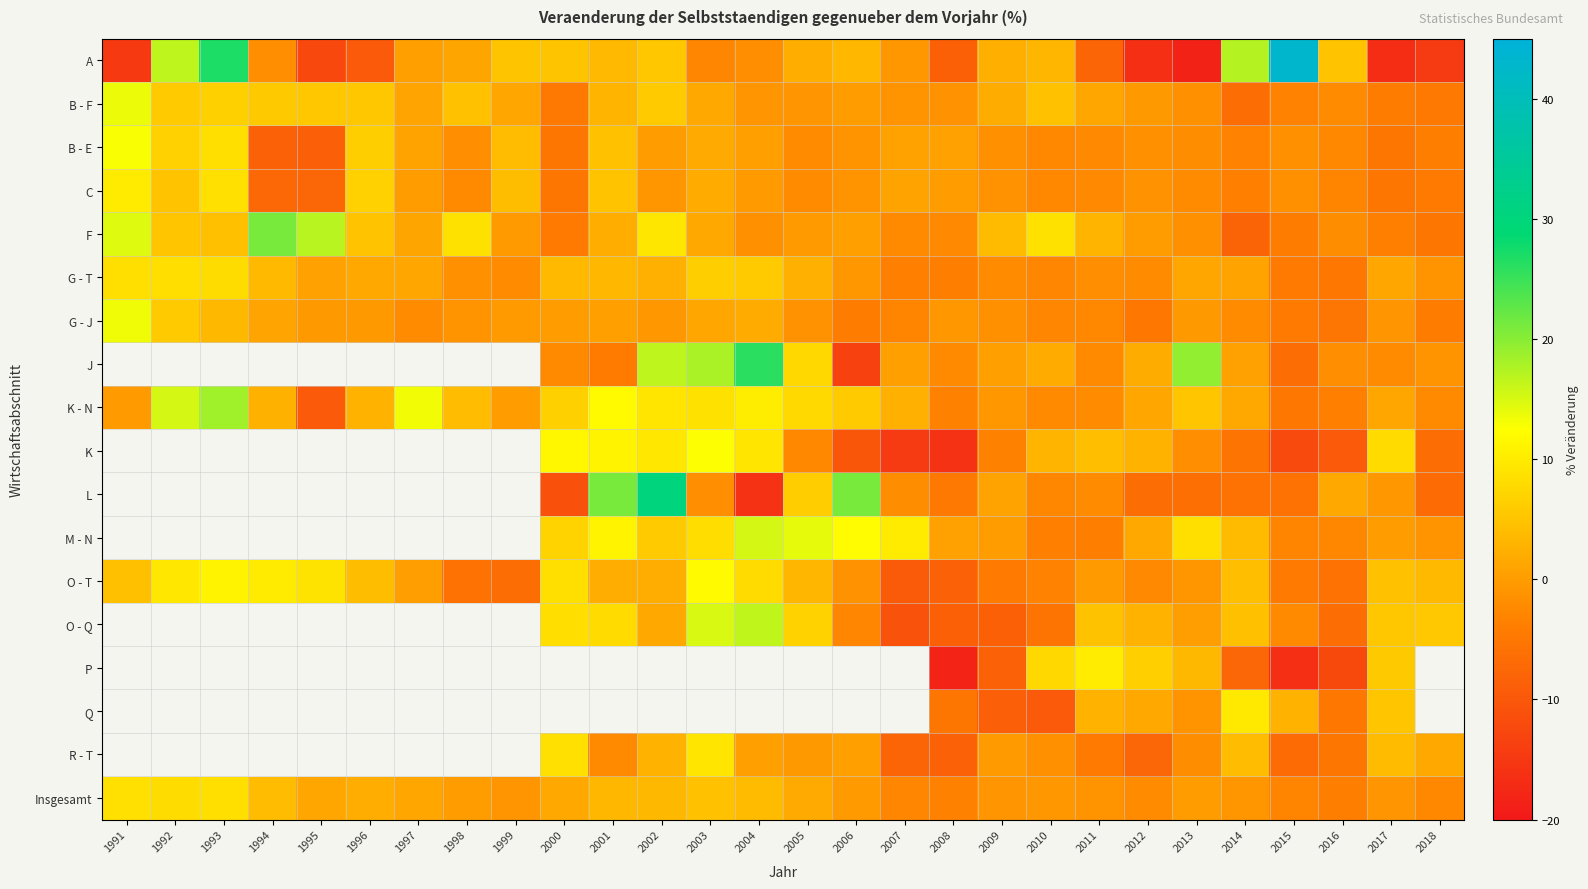

Is it true that L equals -0.8 at 2003?

False